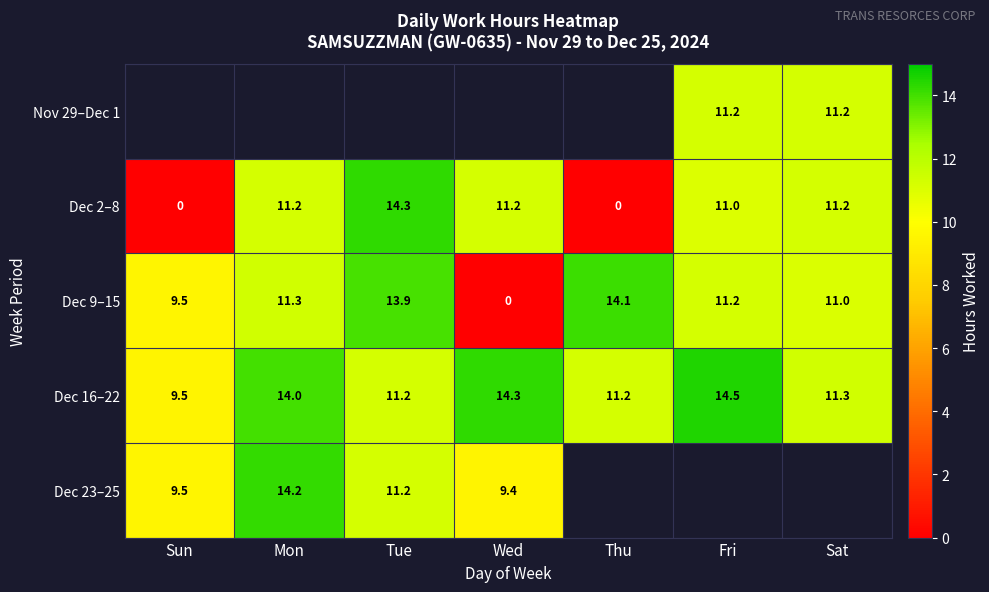

What is the difference between the Dec 2–8 values at Sat and Fri?

0.2